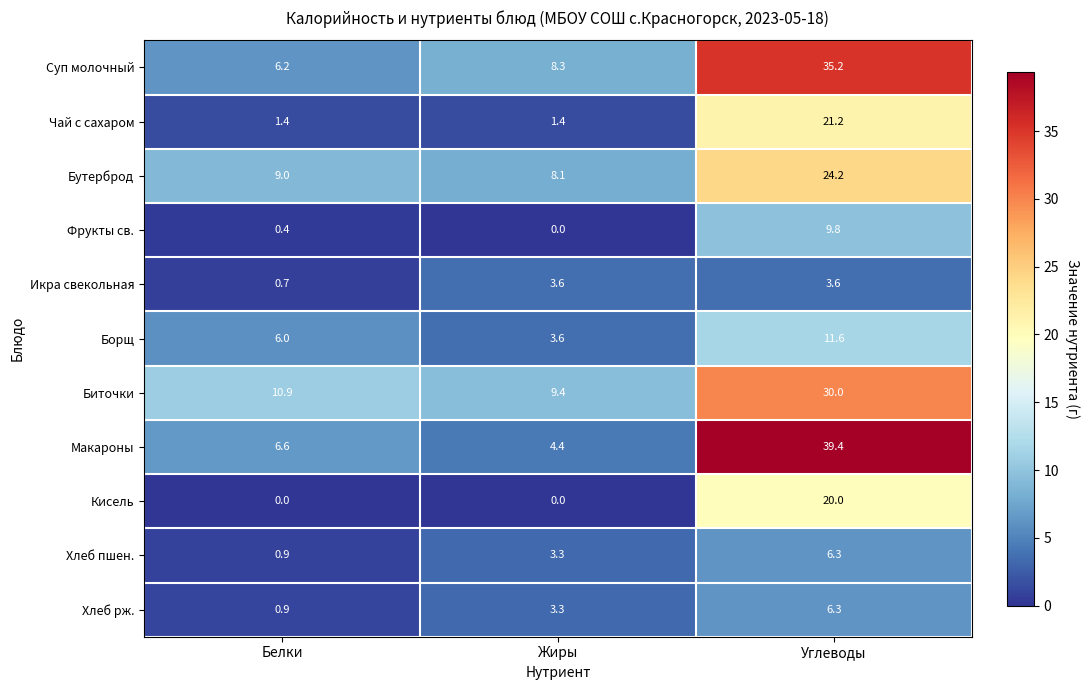

What is the difference between the maximum and second lowest values in the Фрукты св. series?

9.4